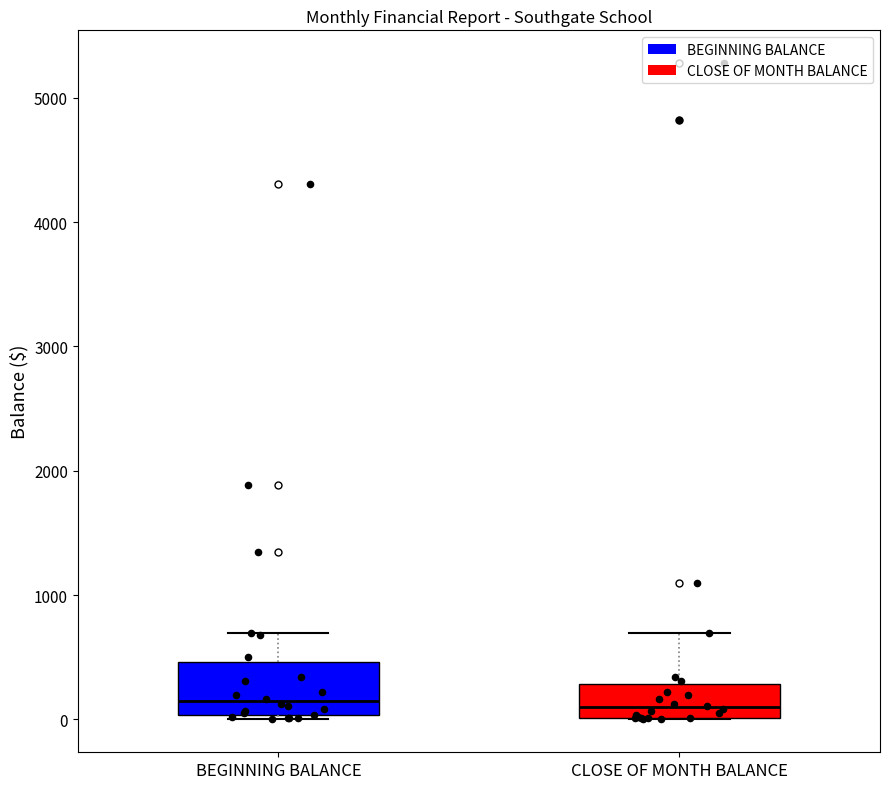

Comparing the boxes themselves (not the whiskers), which one is the tallest?

BEGINNING BALANCE